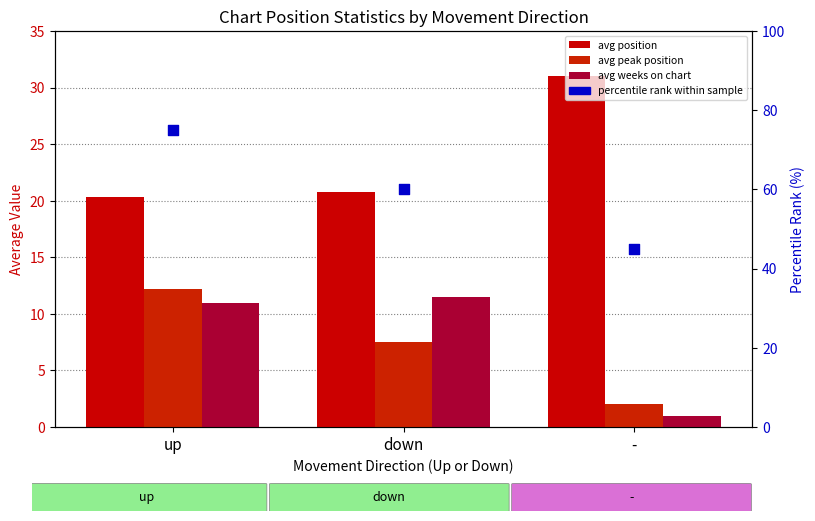

At how many categories does at least one series exceed 33?

3